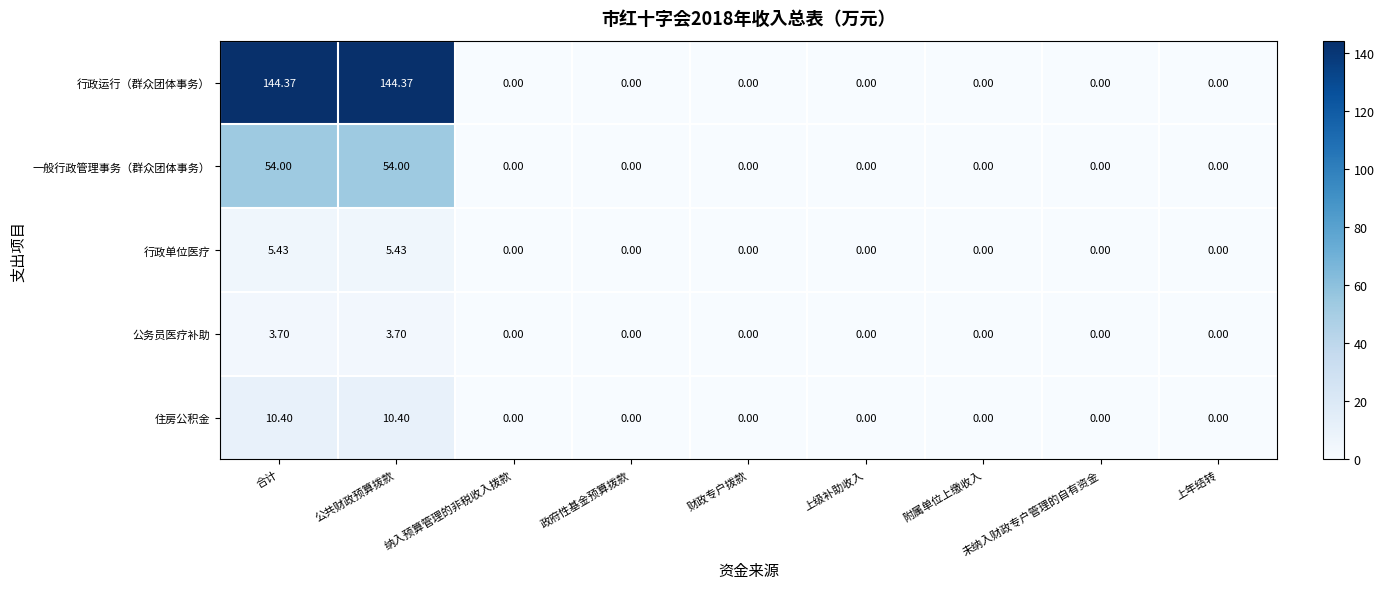

Which series has the largest range (max minus min)?

行政运行（群众团体事务）